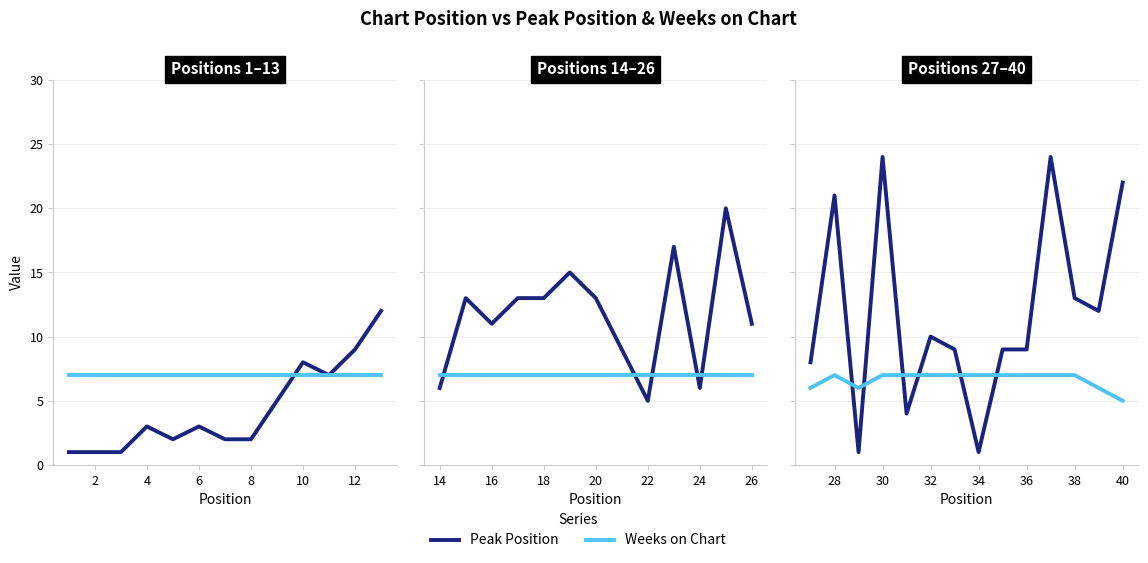

Which category has the highest value in the Weeks on Chart series?

28